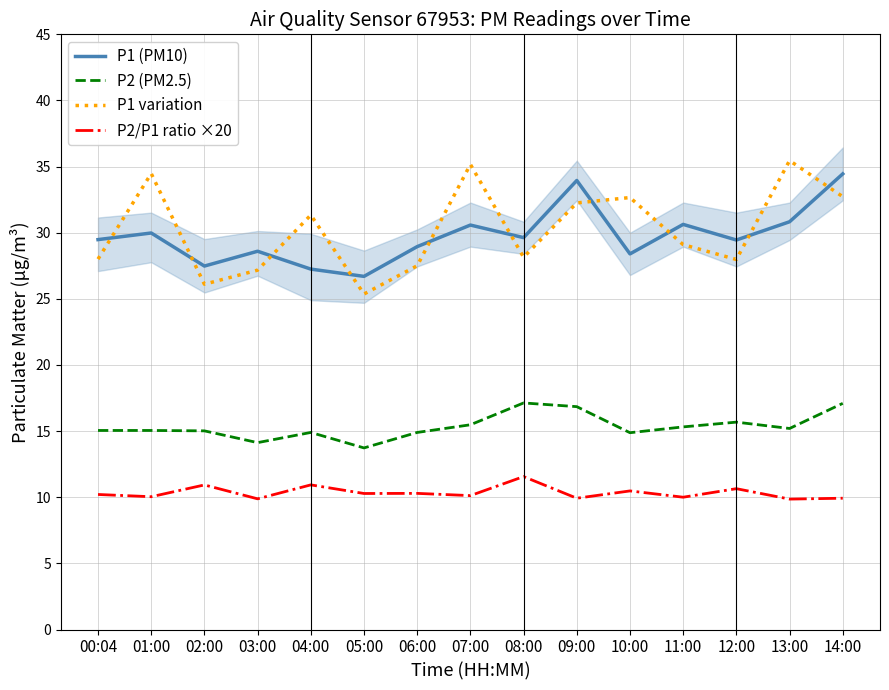

The P2/P1 ratio ×20 series shows 9.9 at 13:00. True or false?

True